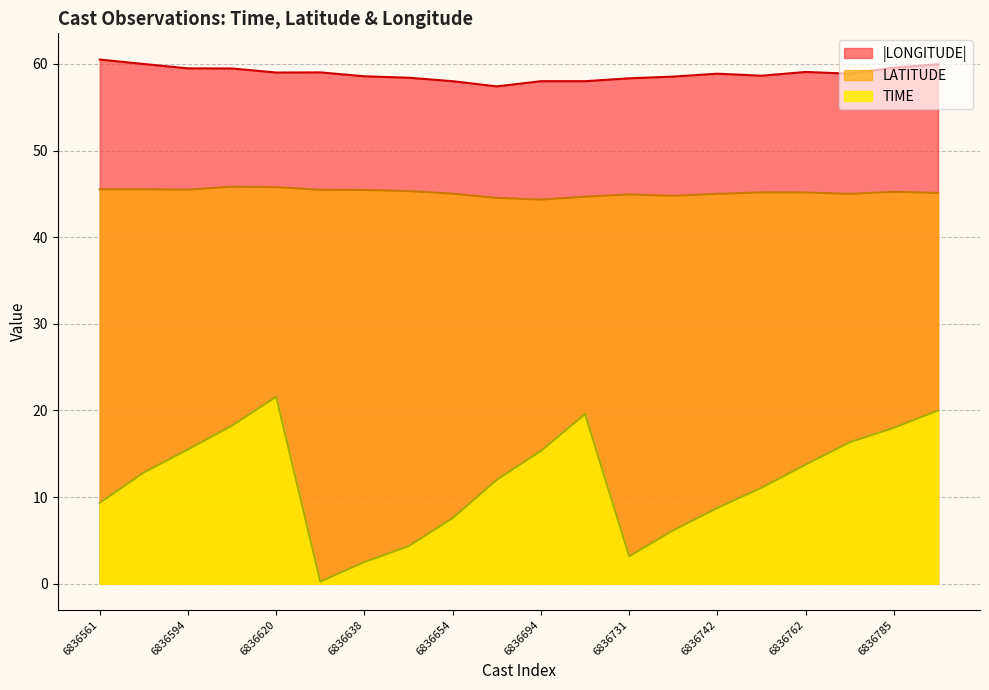

True or false: LONGITUDE and TIME cross at least once.

False